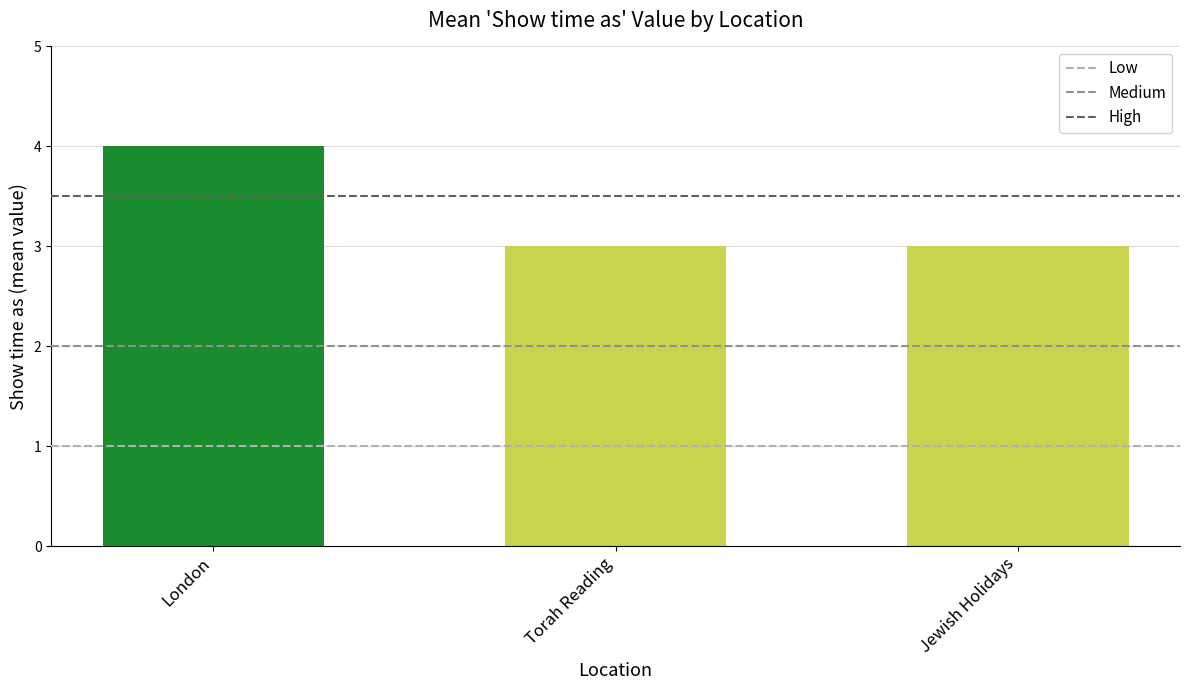

What is the approximate value at Jewish Holidays?

3